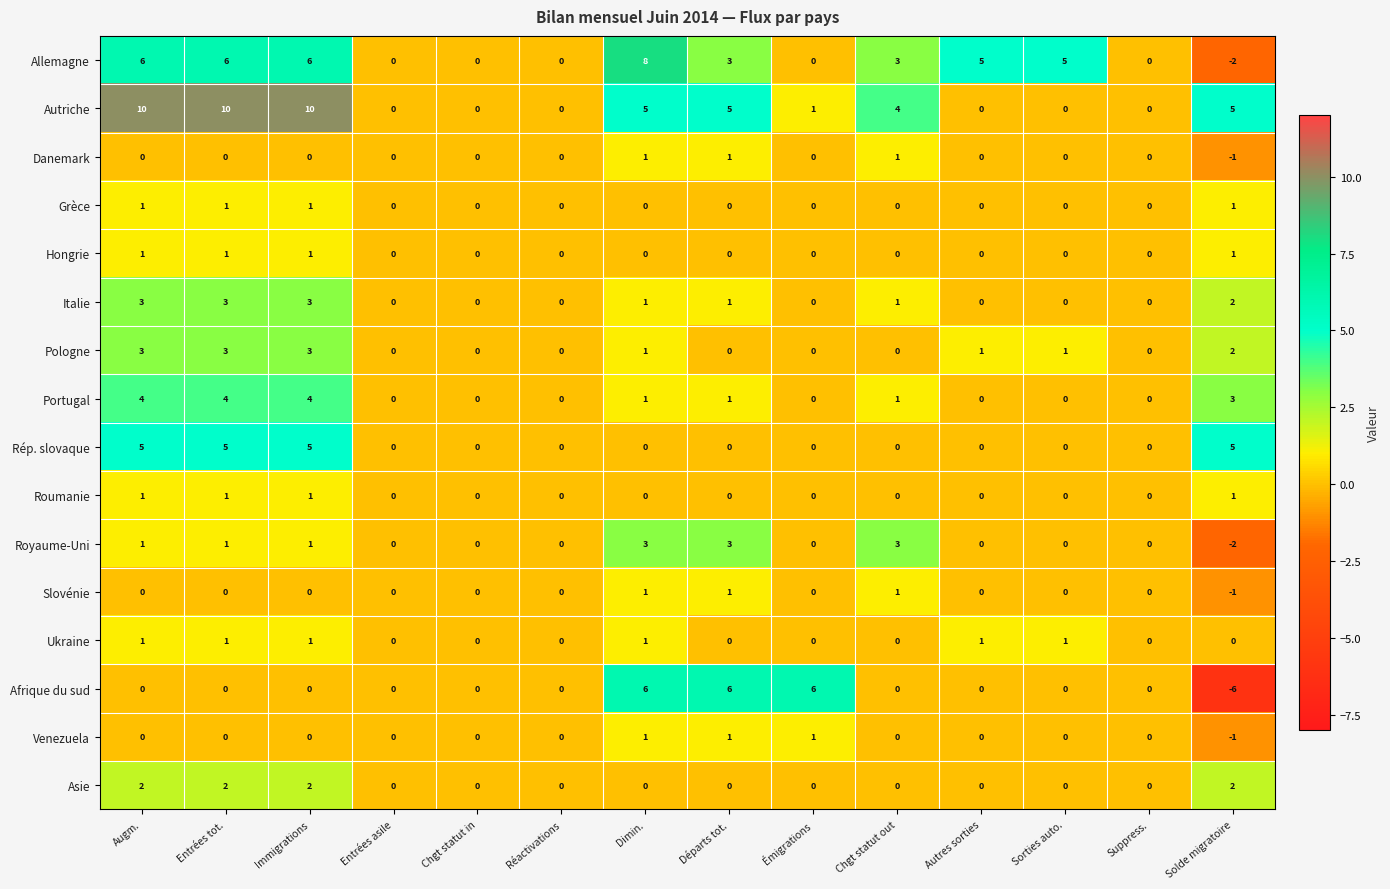

Which series has the largest total across all categories?

Autriche